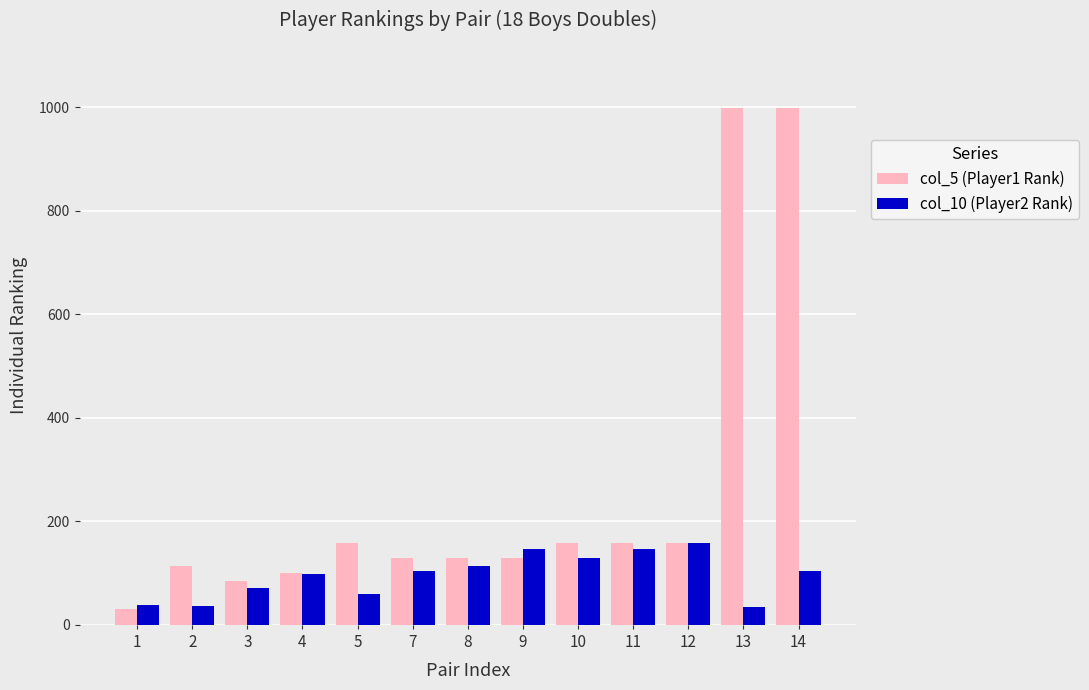

The col_10 (Player2 Rank) series shows 146 at 11. True or false?

True